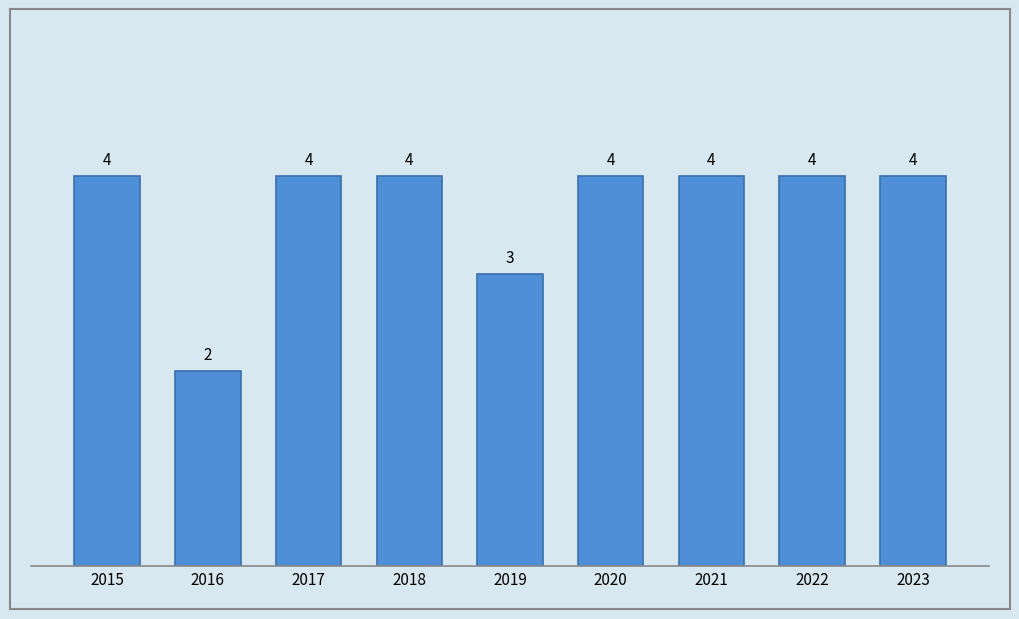

Approximately how many times larger is the value at 2018 compared to 2016?

2.0